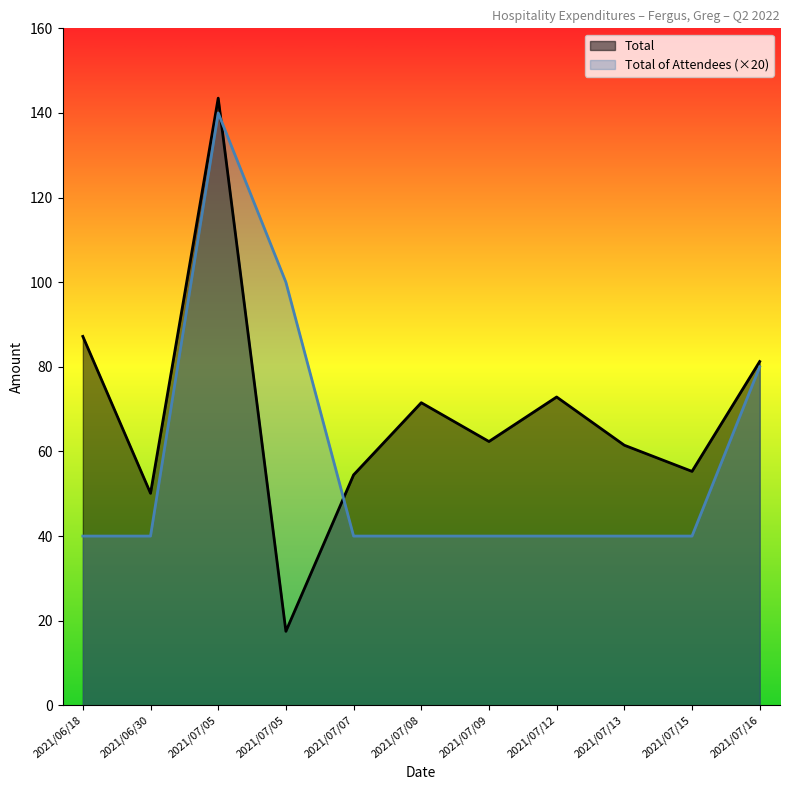

Which category has the highest value in the Total series?

2021/07/05